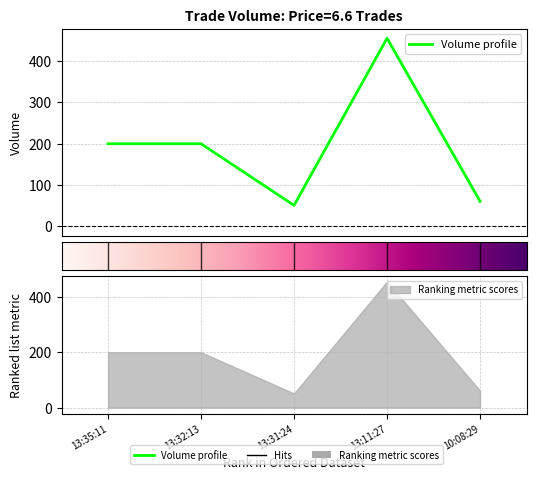

What is the label of the 3rd point from the left?

13:31:24